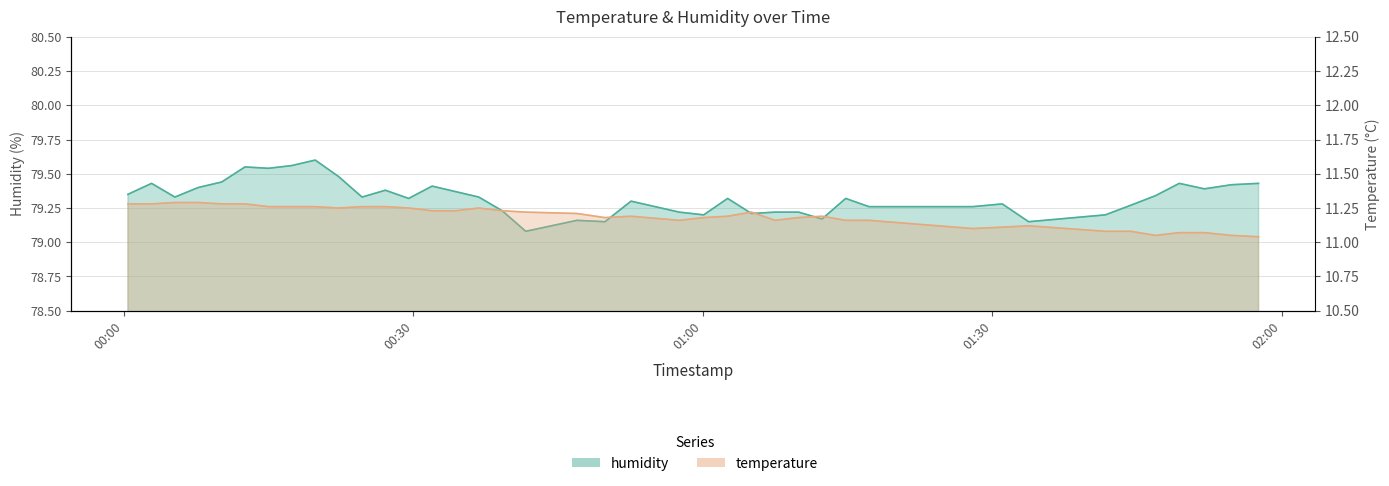

Read the temperature value at 2022-09-29T00:22:14.

11.2